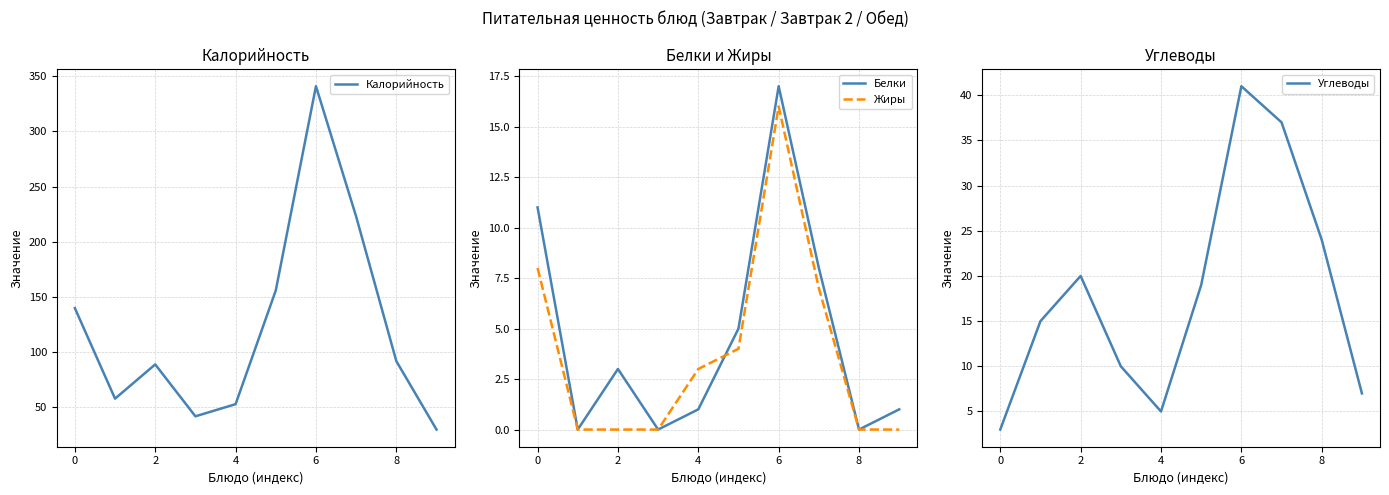

At which category does Углеводы reach its first local peak?

2